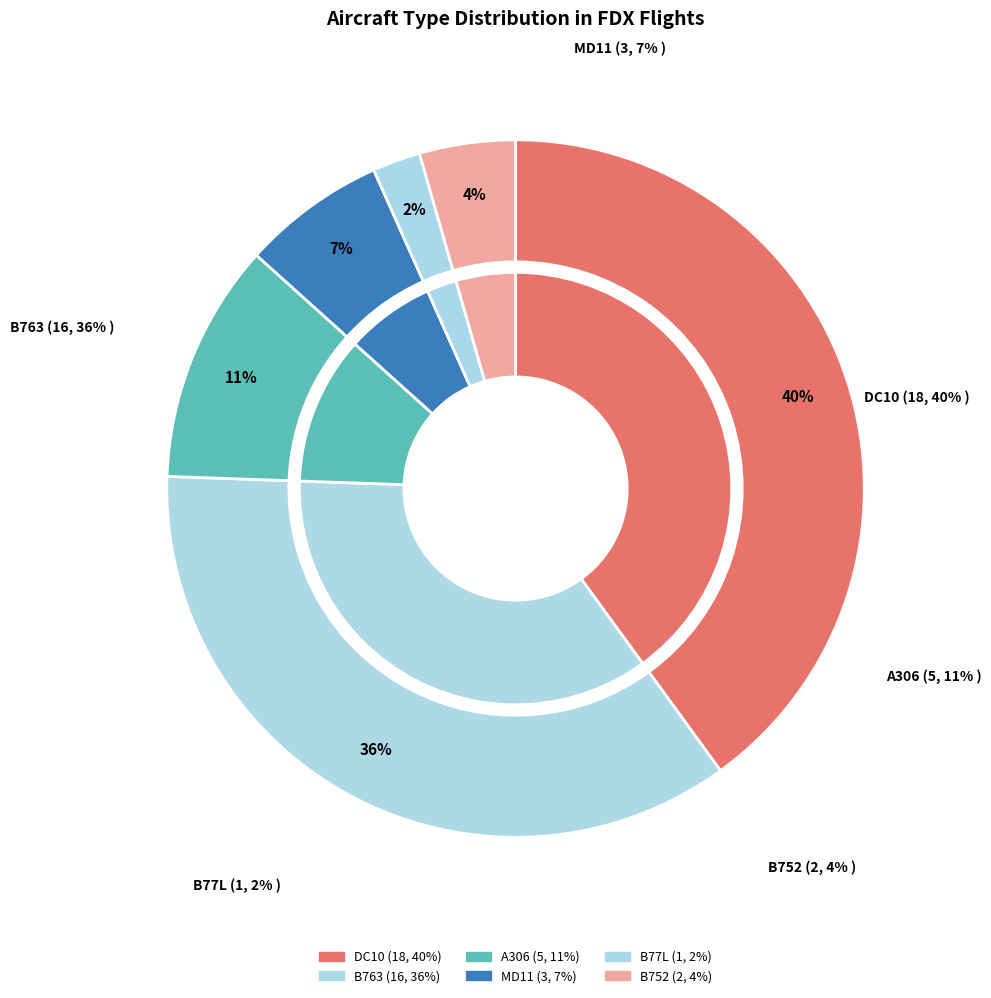

How many segments does this pie chart have?

6